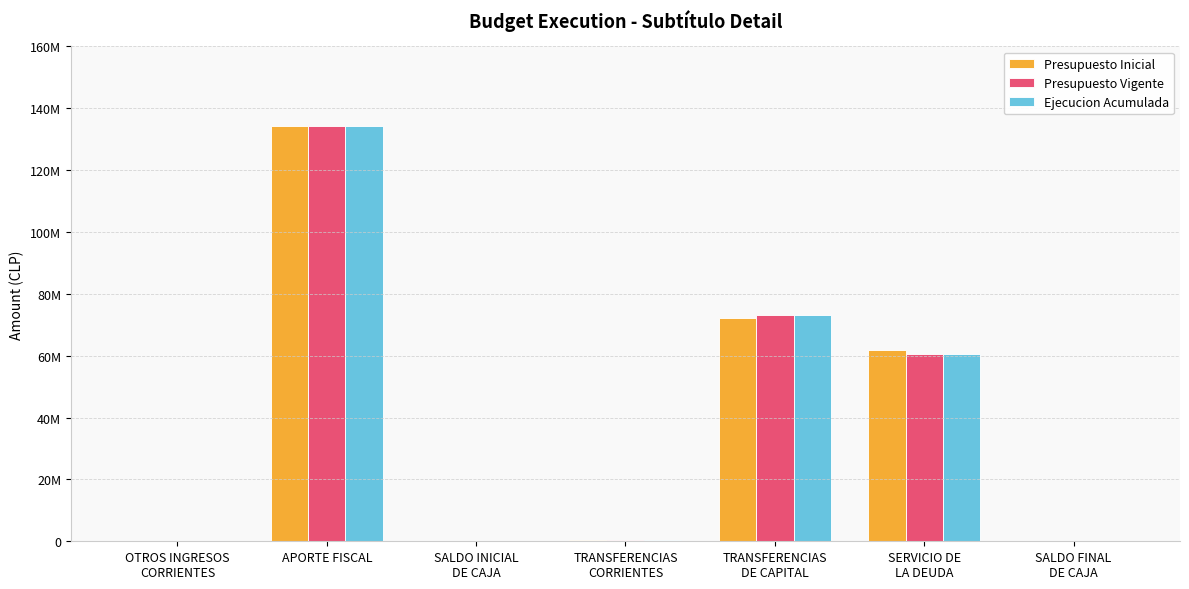

Are the bars horizontal?

No